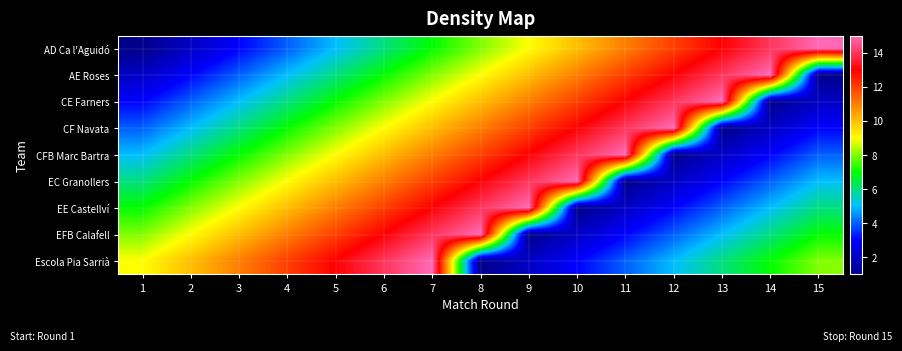

What is the total value across all series at 1?

45